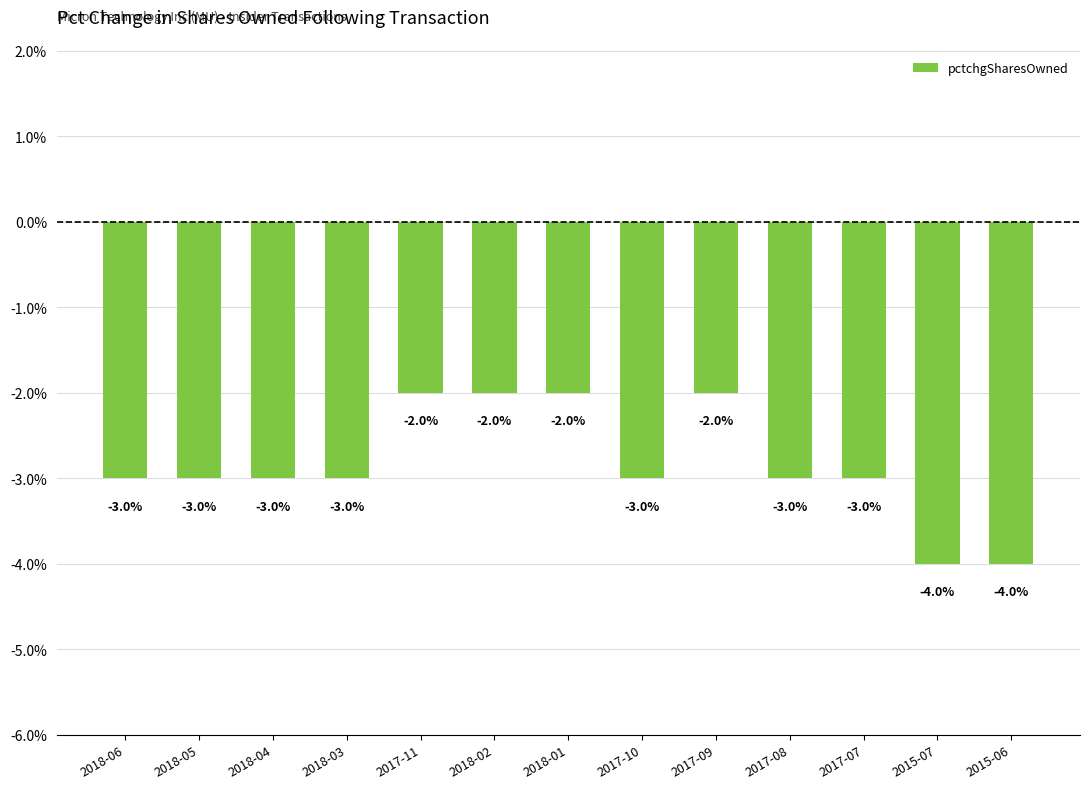

Reading left to right, what are all the values shown in this chart?

-3	-3	-3	-3	-2	-2	-2	-3	-2	-3	-3	-4	-4